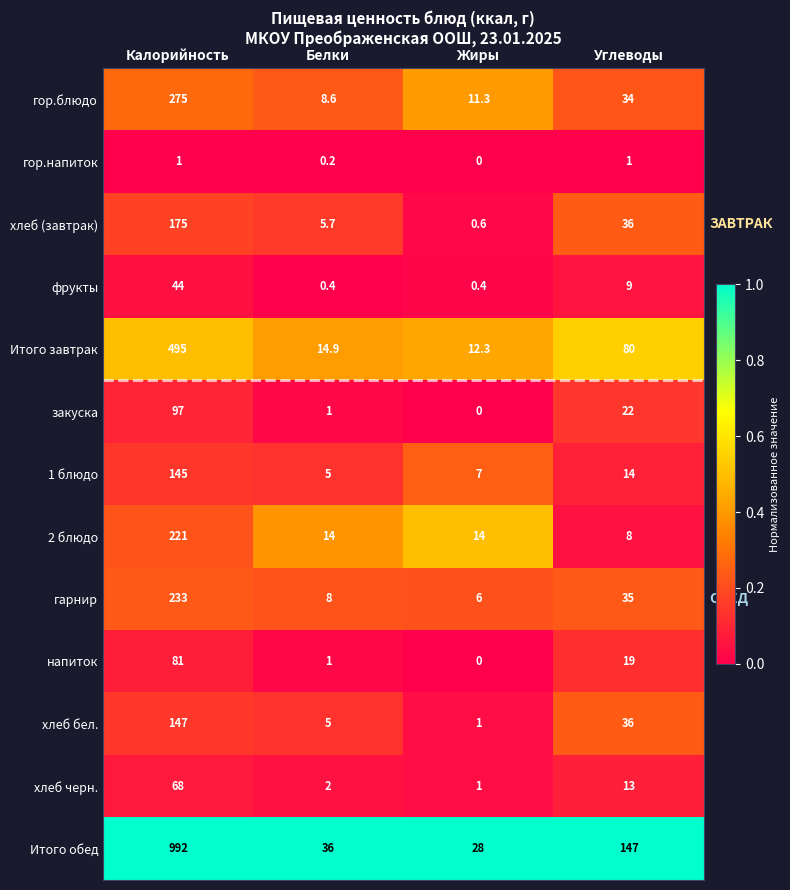

Which category has the lowest value across all series?

Жиры